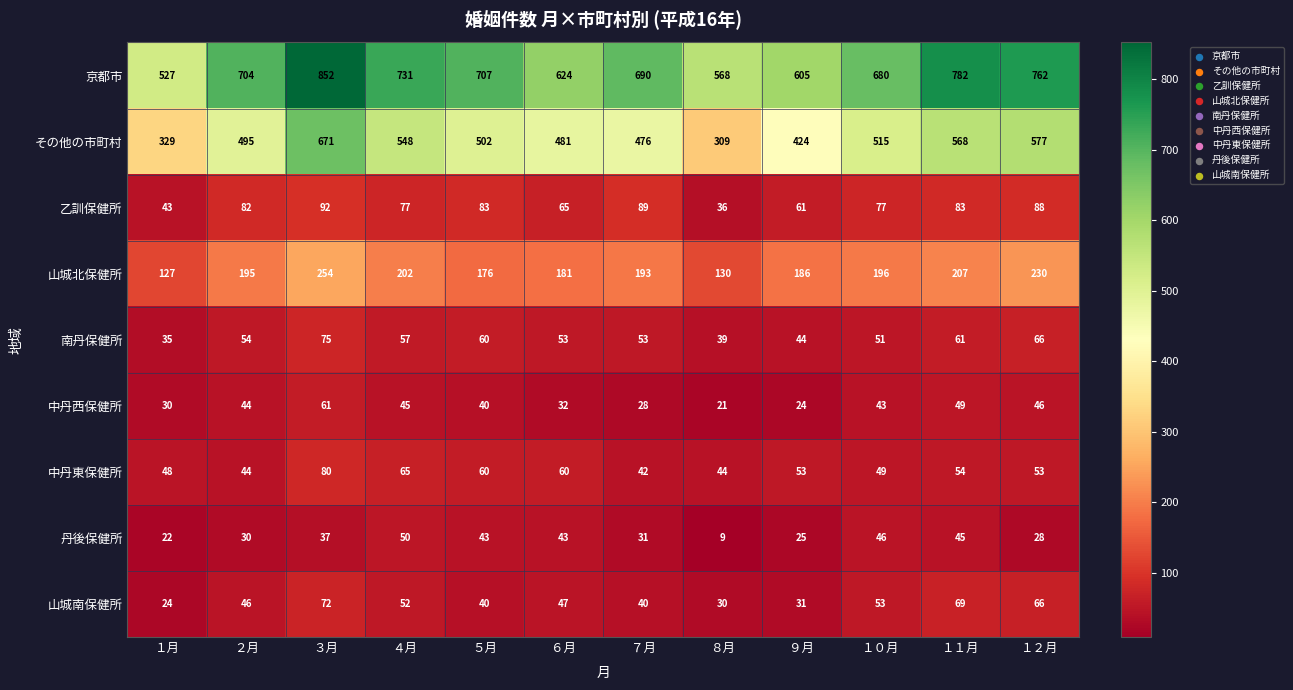

At how many categories does at least one series exceed 214?

12